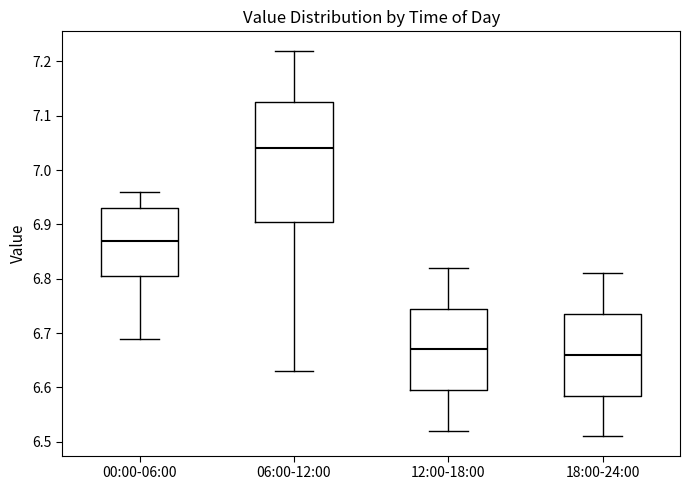

Reading left to right, read every box against the y-axis: the position of its median line, the range the box covers, and the ends of its whiskers. The values are not printed on the chart, so give them approximately, as read against the axis.

00:00-06:00: median 6.87, box 6.81 to 6.93, whiskers 6.69 to 6.96
06:00-12:00: median 7.04, box 6.91 to 7.13, whiskers 6.63 to 7.22
12:00-18:00: median 6.67, box 6.60 to 6.75, whiskers 6.52 to 6.82
18:00-24:00: median 6.66, box 6.59 to 6.74, whiskers 6.51 to 6.81